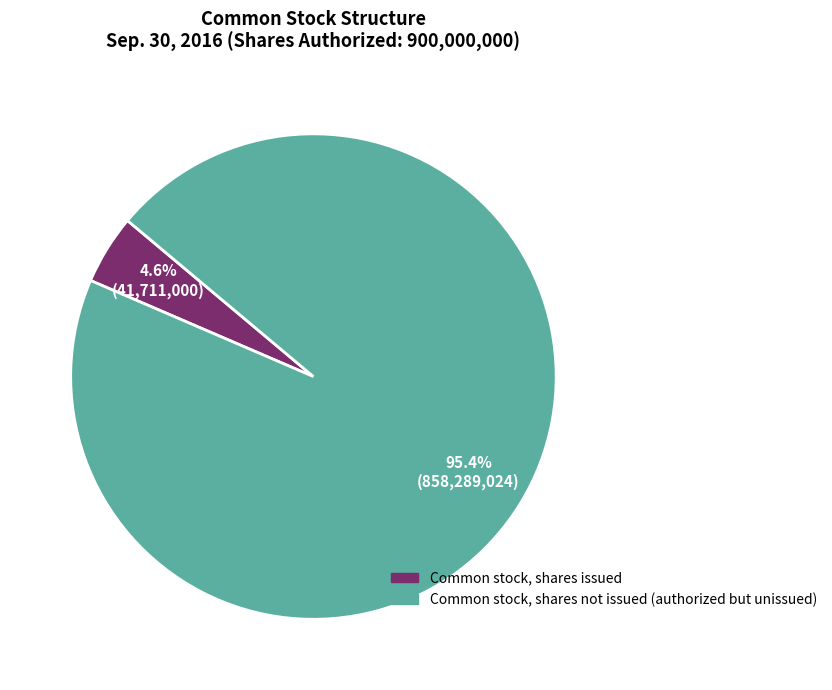

Is there a majority slice in this chart?

Yes